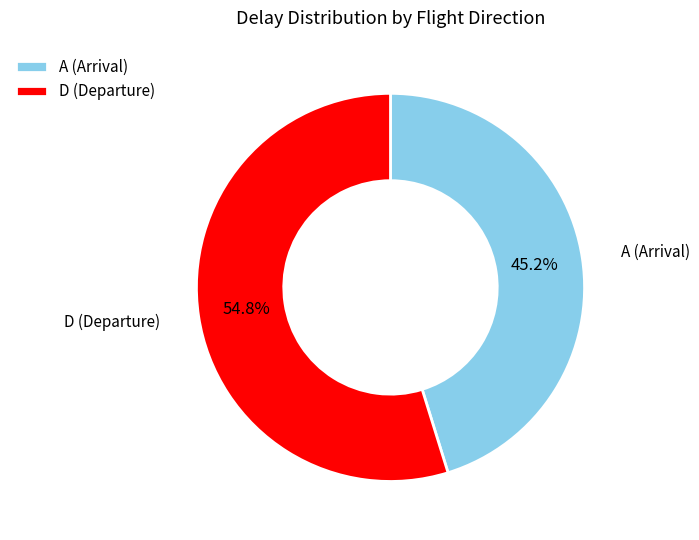

What is the largest slice in the pie chart?

D (Departure)